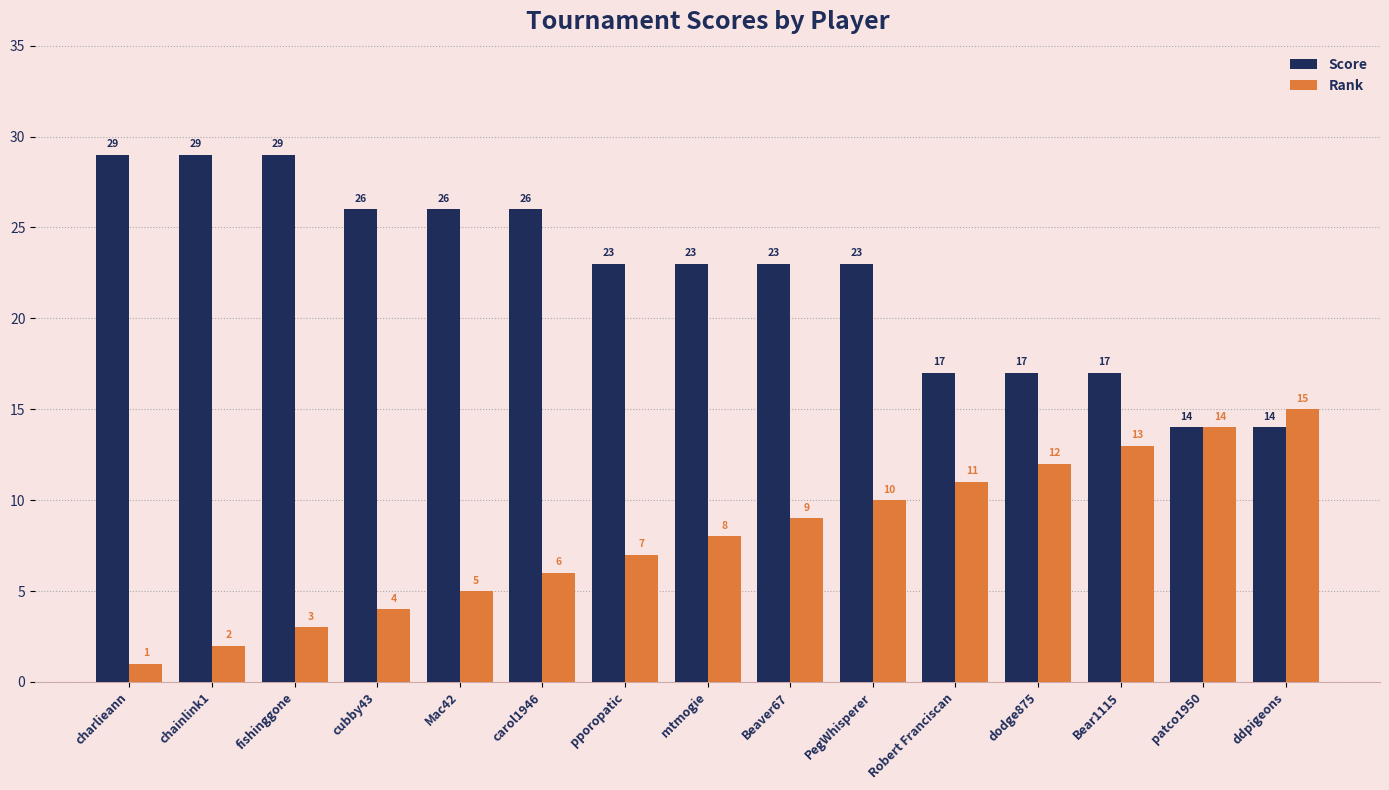

What position from the left is carol1946?

6